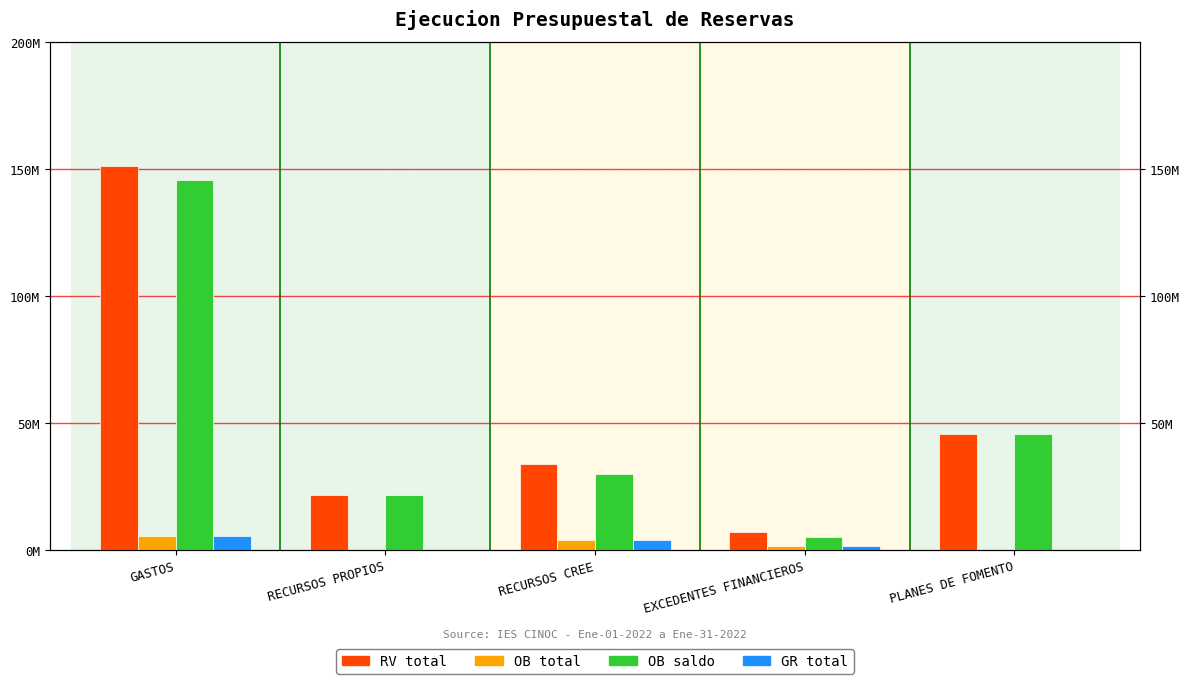

What is the maximum value for GR total?

5750389